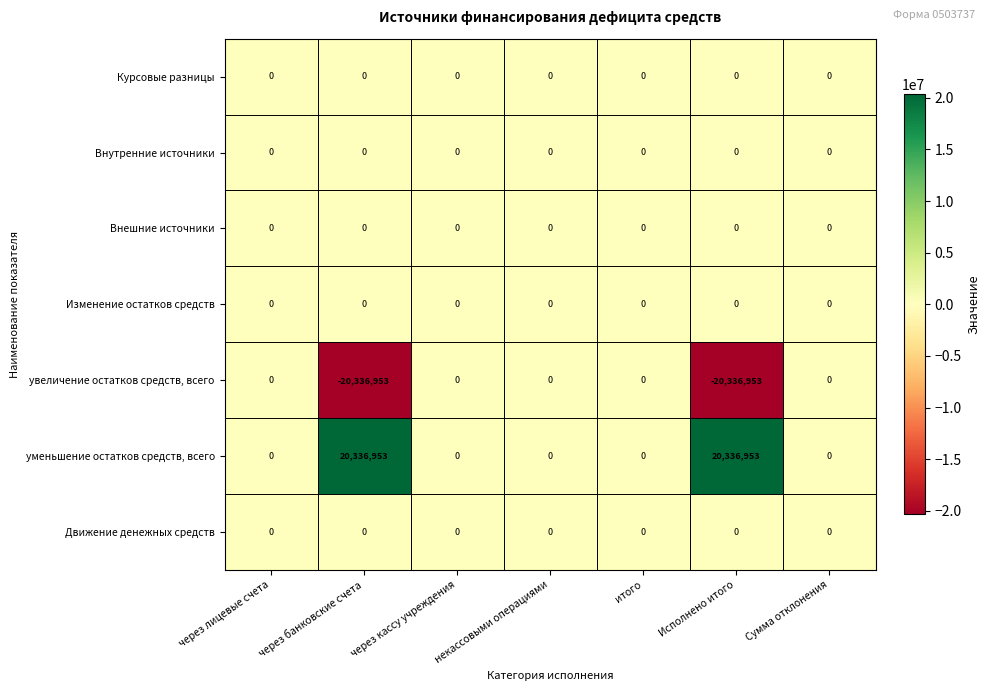

What is the sum of the уменьшение остатков средств, всего values at через банковские счета and через кассу учреждения?

20336953